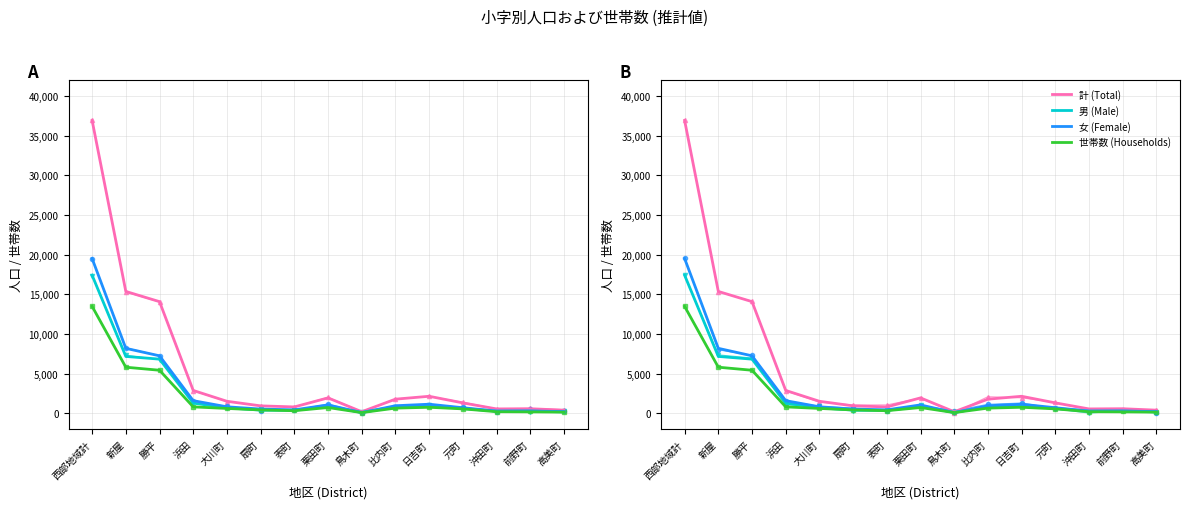

True or false: 男 (Male) and 計 (Total) cross at least once.

False